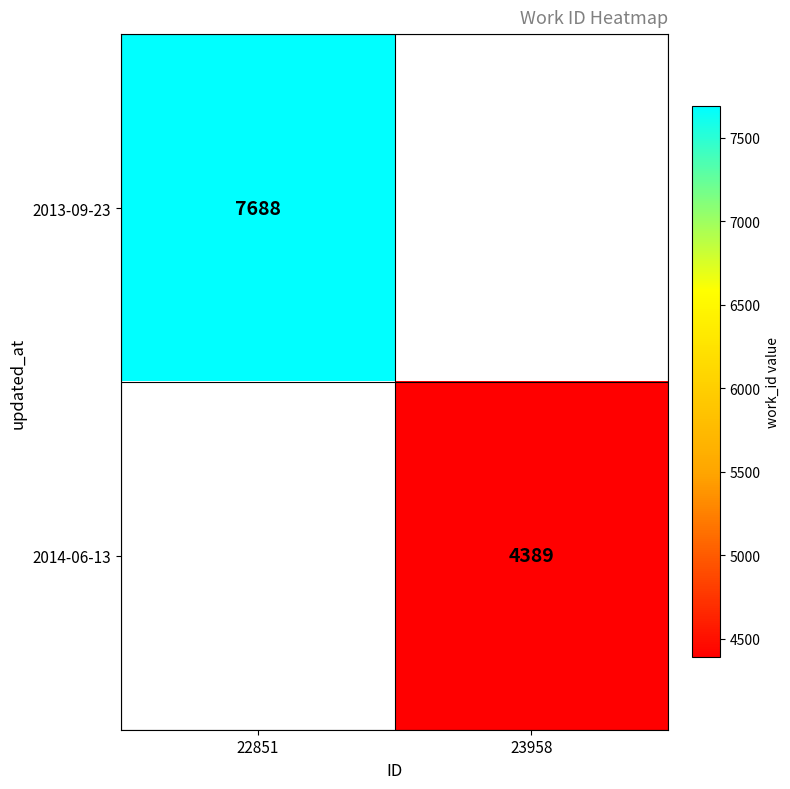

True or false: 2014-06-13 has a value of 5991.0 at 23958.

False